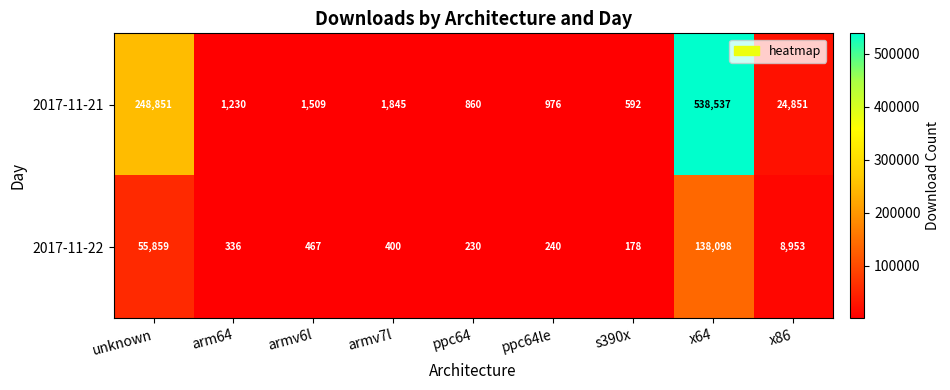

Which category has the lowest value across all series?

s390x